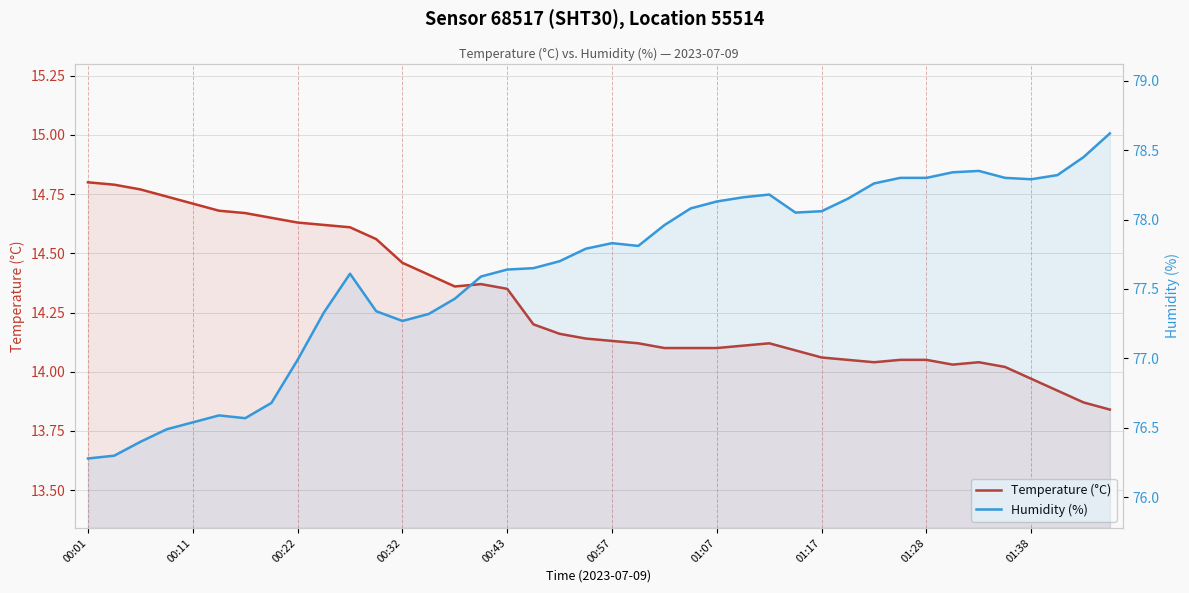

Which series changed the most between 25 and 34?

Humidity (%)